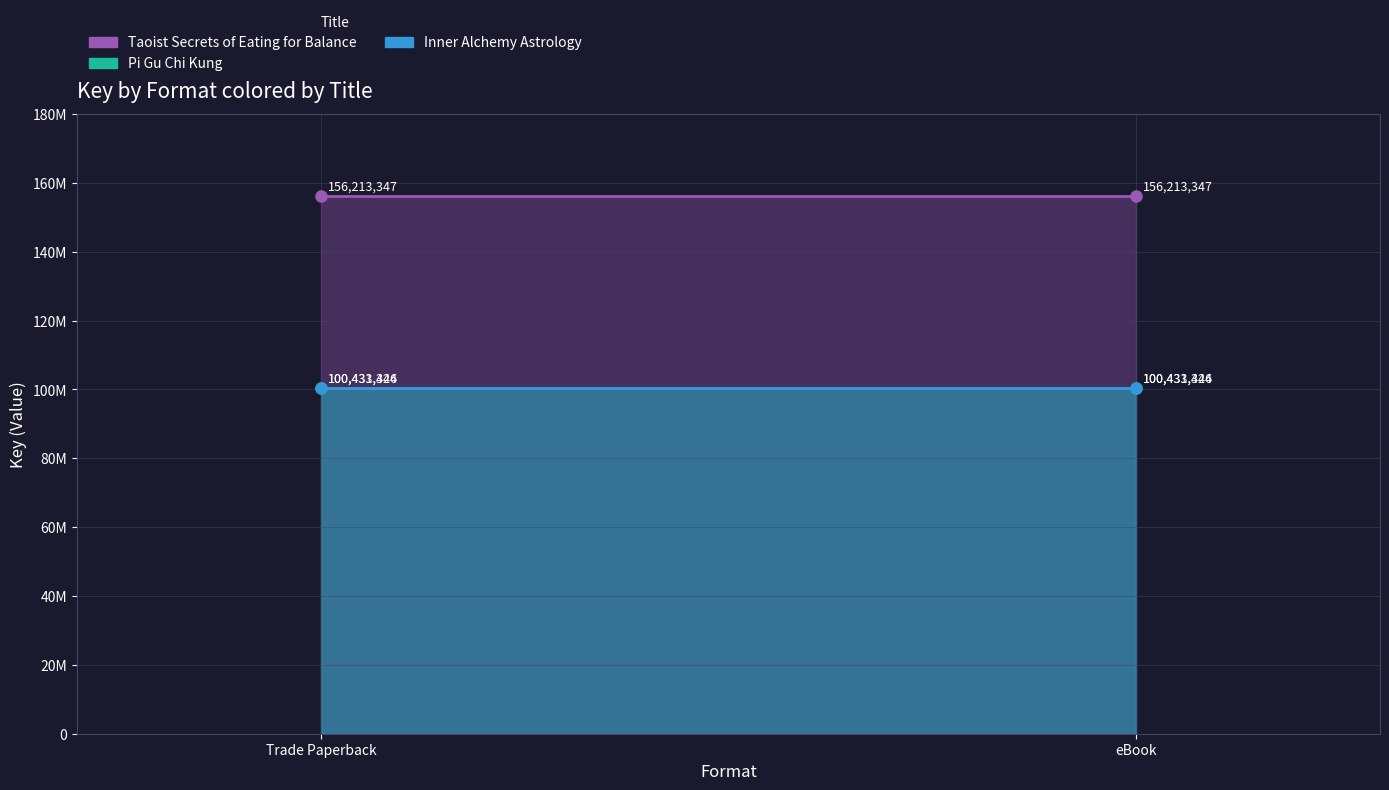

What is the value of the Pi Gu Chi Kung point at the 2nd from the left?

100431444